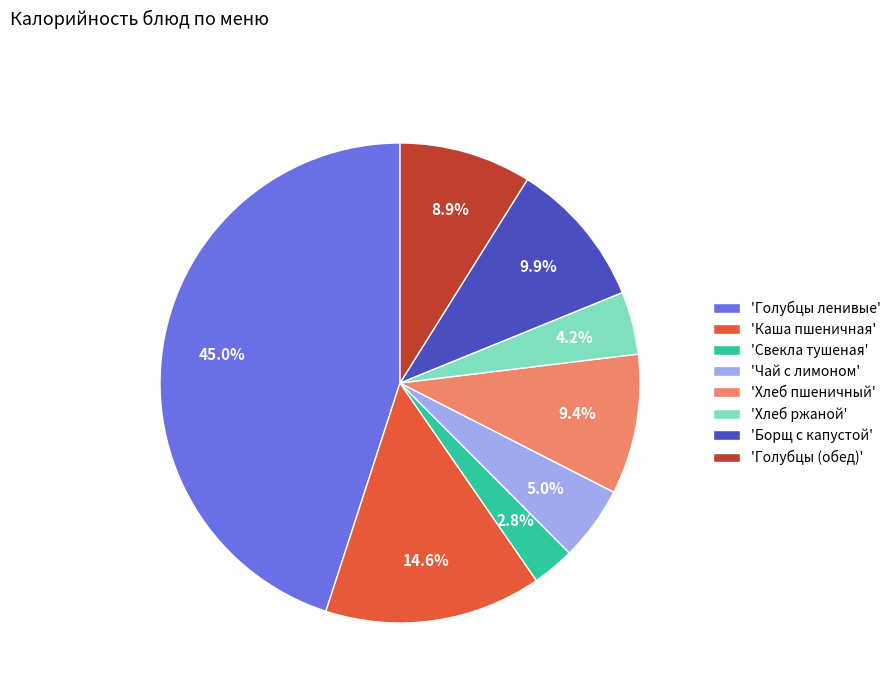

Do 'Свекла тушеная' and 'Голубцы (обед)' together represent more than half of the pie?

No